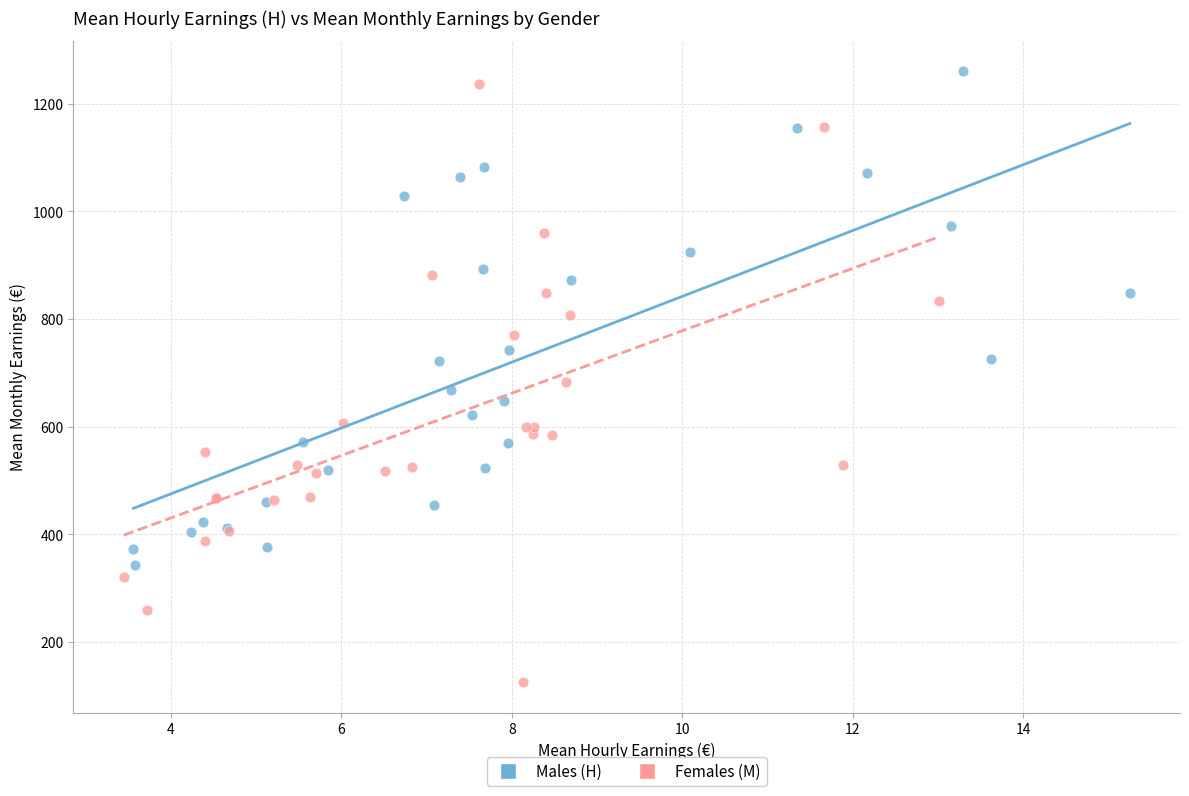

Which series contains the highest Y value?

Males (H)